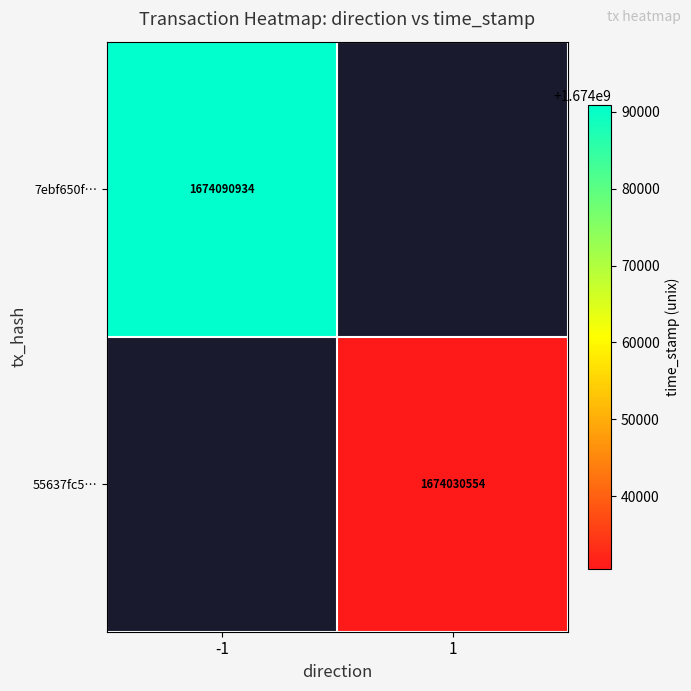

Which category has the highest value across all series?

-1